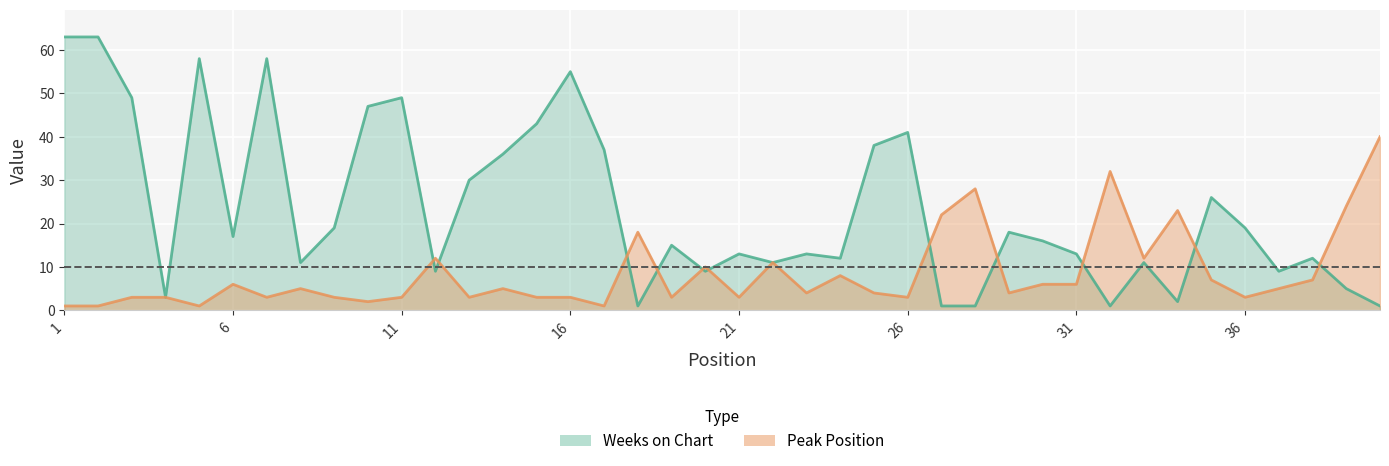

What is the value of the Weeks on Chart point at the 35th from the left?

26